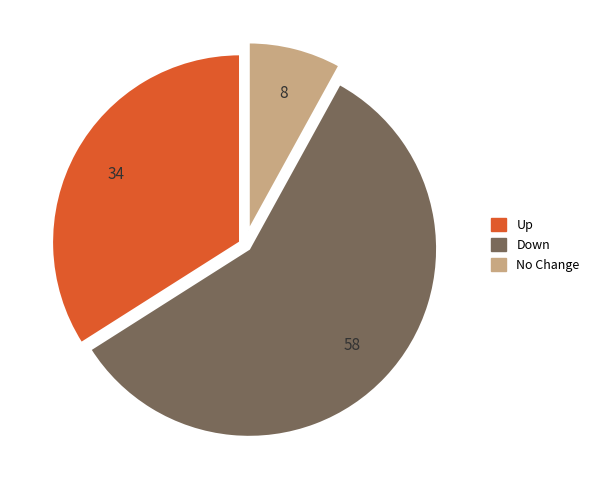

Does any single category account for the majority?

Yes